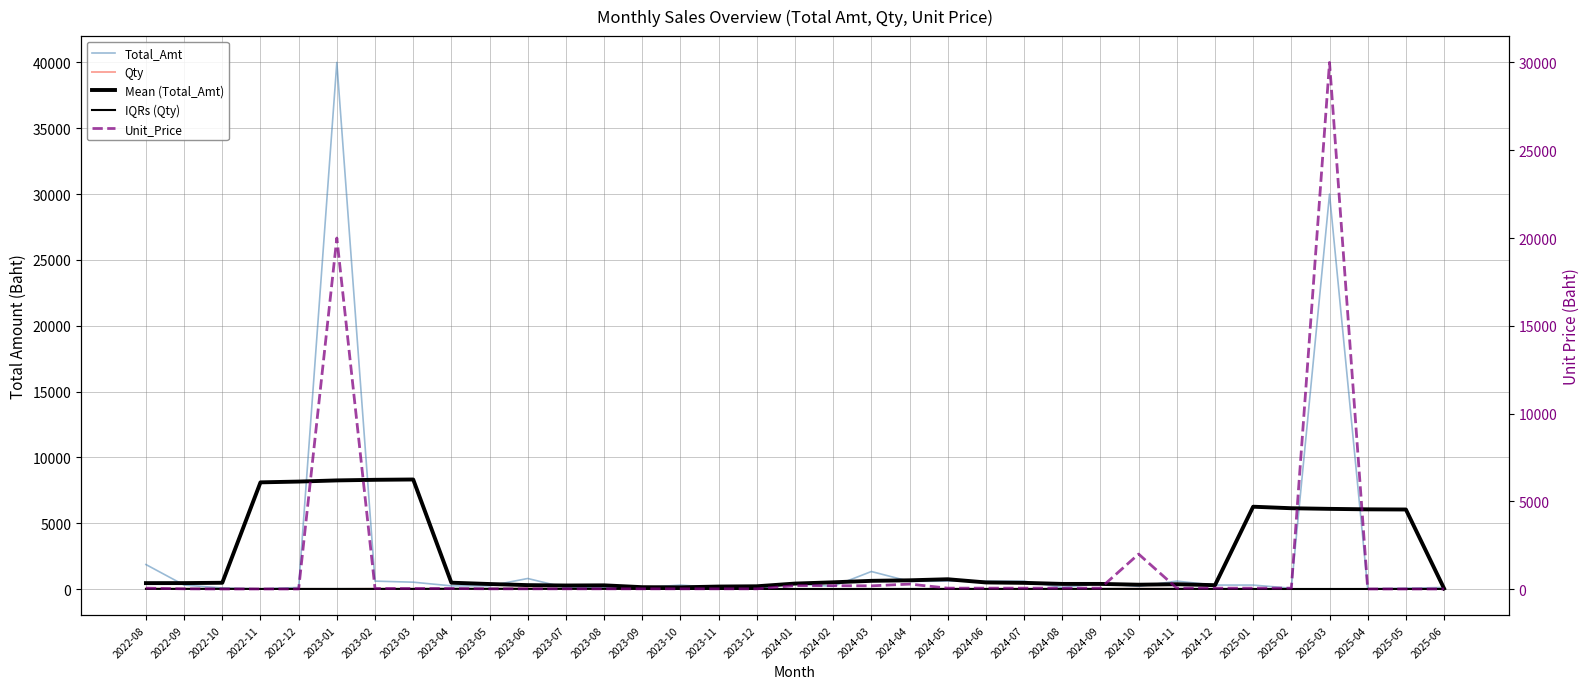

Which series changed the most between 2022-08 and 2023-09?

Total_Amt